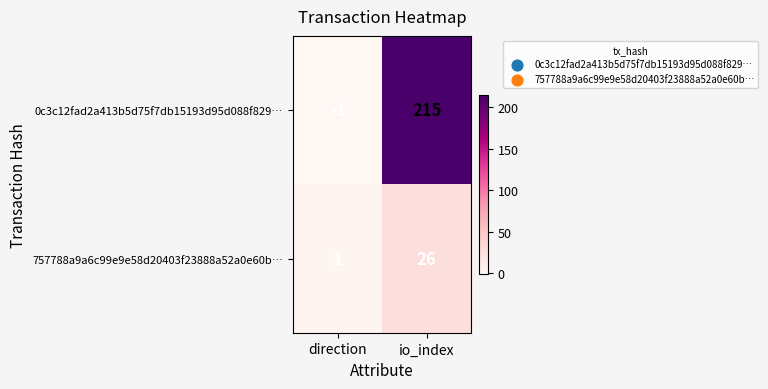

Between direction and io_index, which series saw the biggest shift?

0c3c12fad2a413b5d75f7db15193d95d088f829…